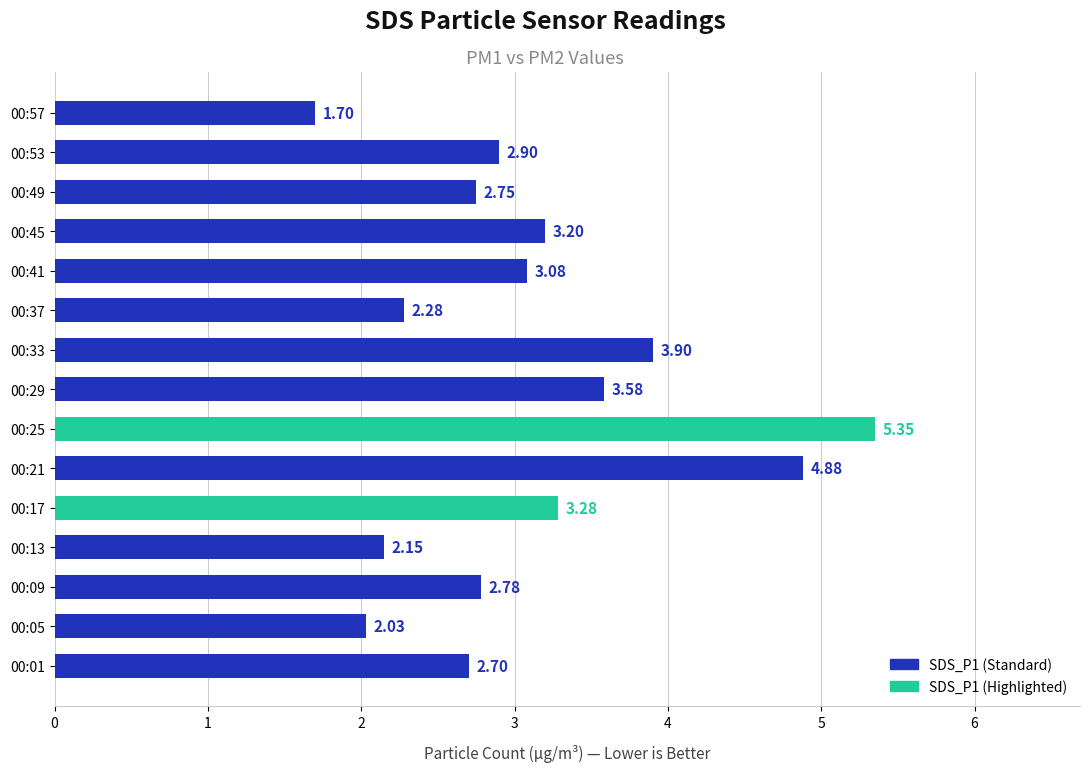

What is the ratio of the value at 00:57 to the value at 00:25?

0.3